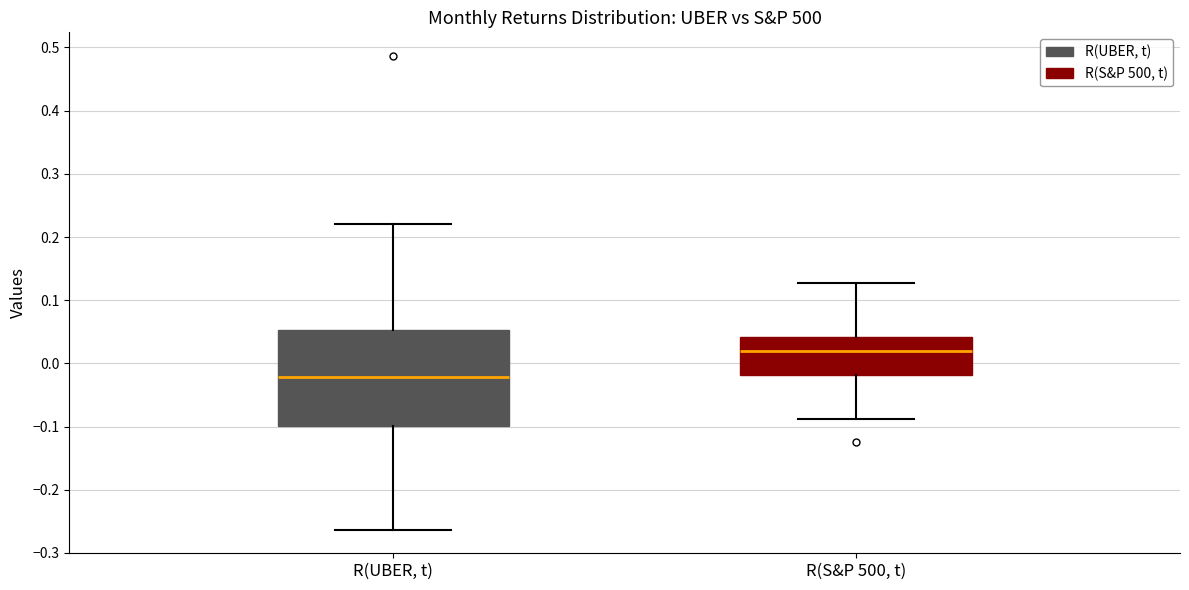

Reading left to right, transcribe this box plot: for each box, give where its median line is, the range the box spans, and where its two whiskers end, as read against the y-axis. The values are not printed on the chart, so give them approximately, as read against the axis.

R(UBER, t): median -0.02, box -0.10 to 0.05, whiskers -0.26 to 0.22
R(S&P 500, t): median 0.02, box -0.02 to 0.04, whiskers -0.09 to 0.13